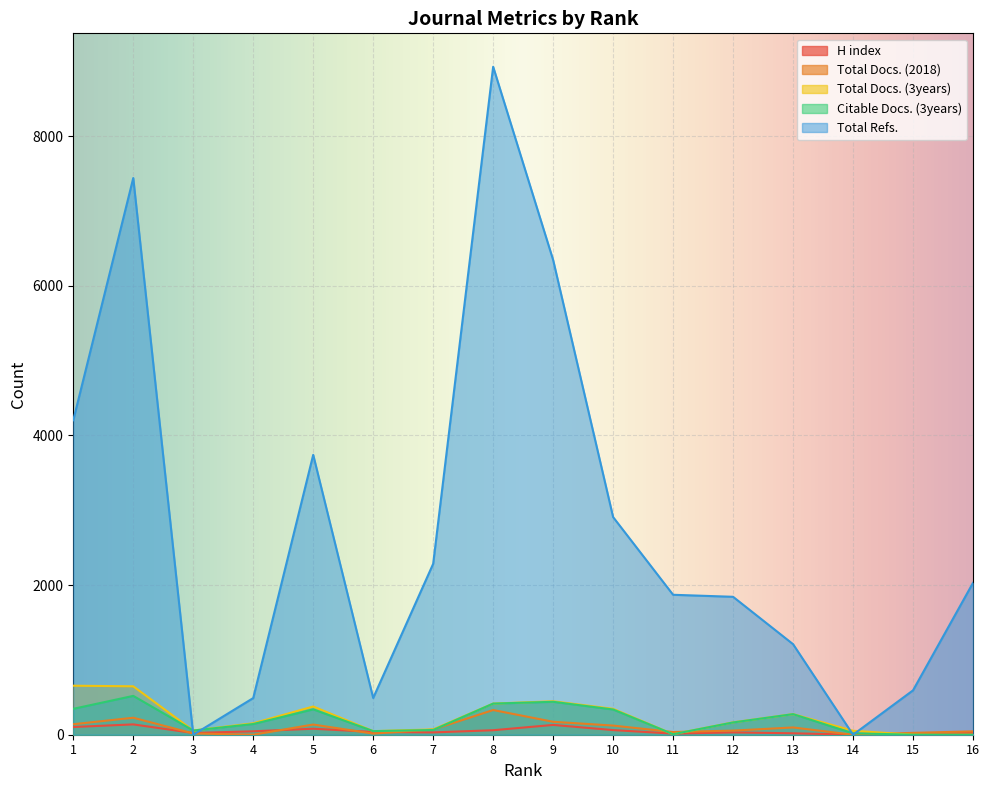

What is the average value of the Total Refs. series?

2773